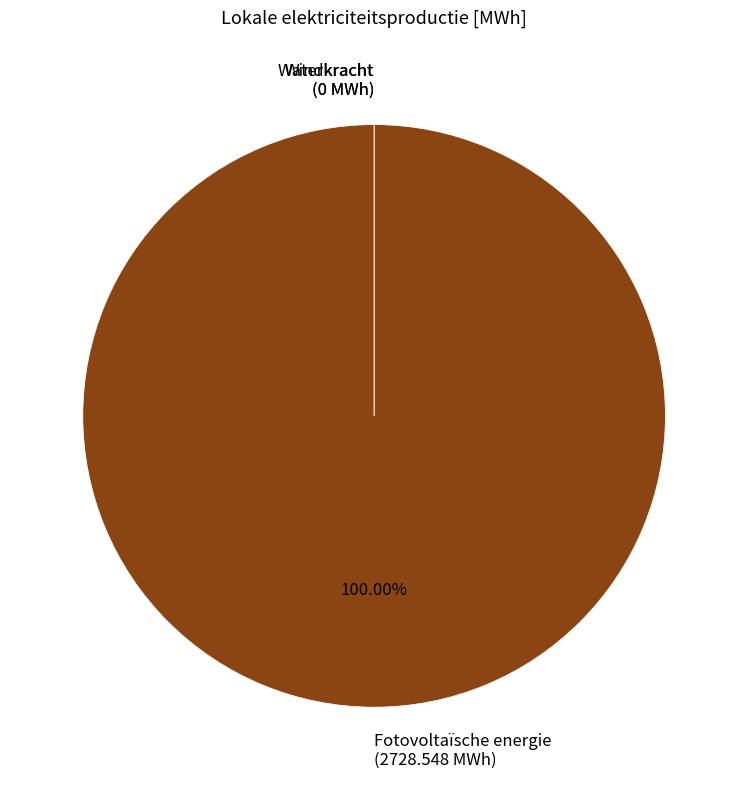

To the nearest percent, what is the combined percentage of Fotovoltaïsche energie and Geothermische energie?

100%